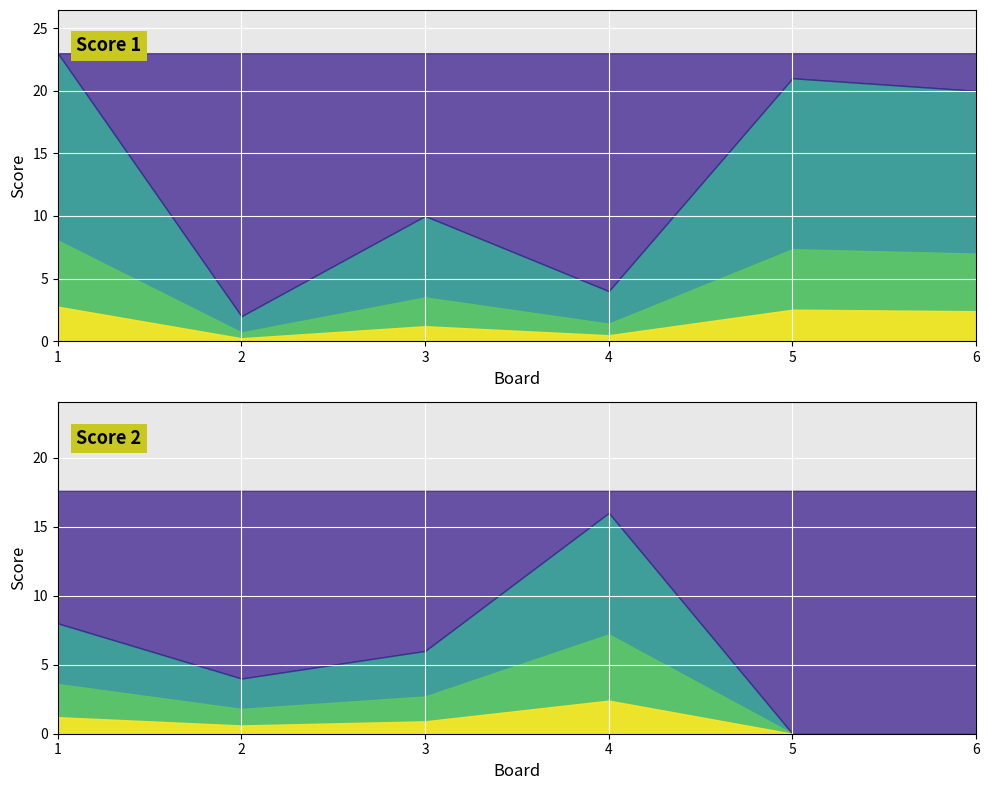

Reading left to right, extract all data points from this chart.

Score 1: 1=23	2=2	3=10	4=4	5=21	6=20
Score 2: 1=8	2=4	3=6	4=16	5=0	6=0